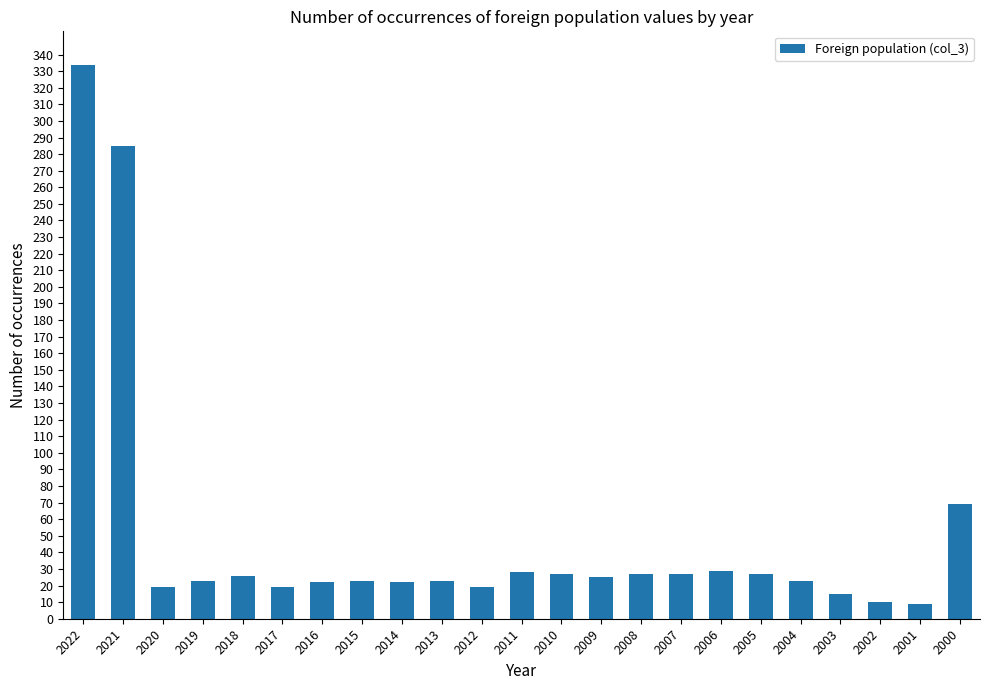

Is it true that the value at 2015 is 23?

True